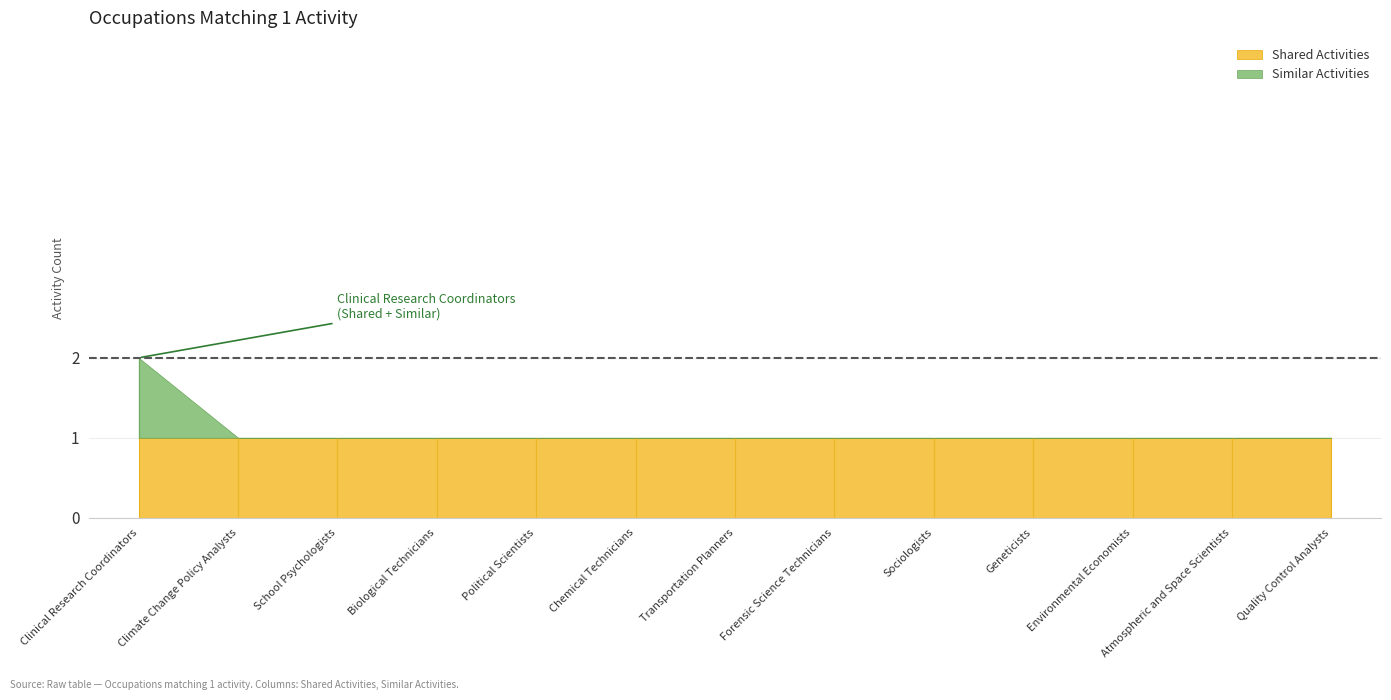

True or false: Similar Activities and Shared Activities intersect in this chart.

False